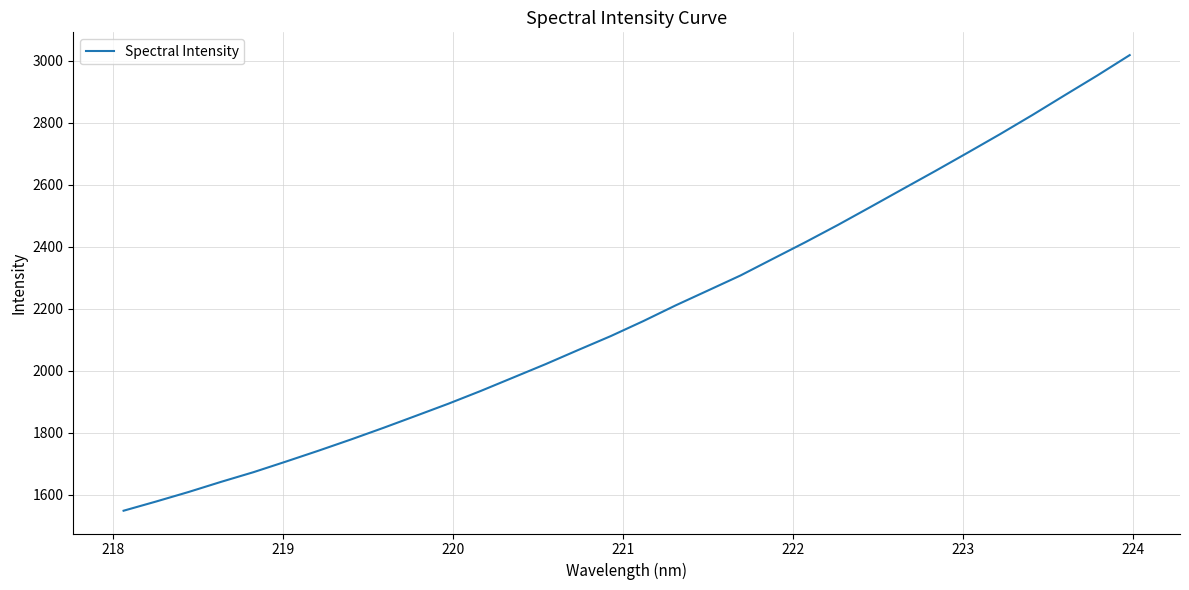

What is the minimum value shown in the chart?

1547.7